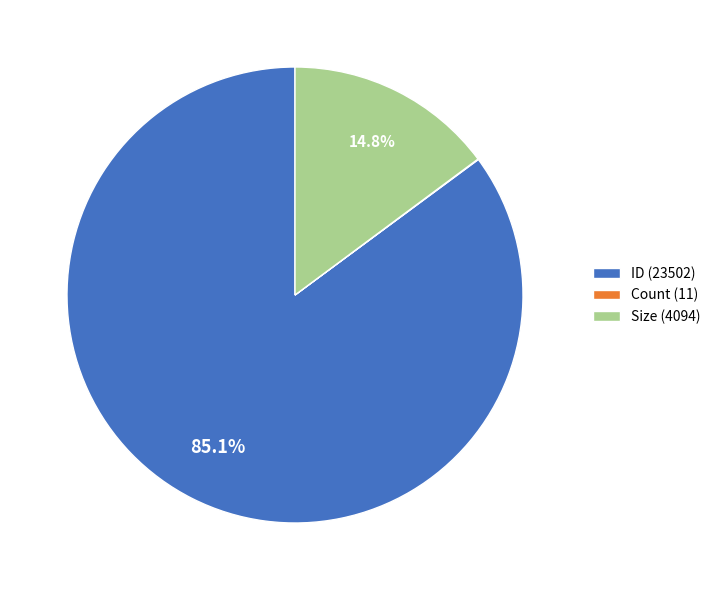

To the nearest percent, what is the average slice percentage?

33%